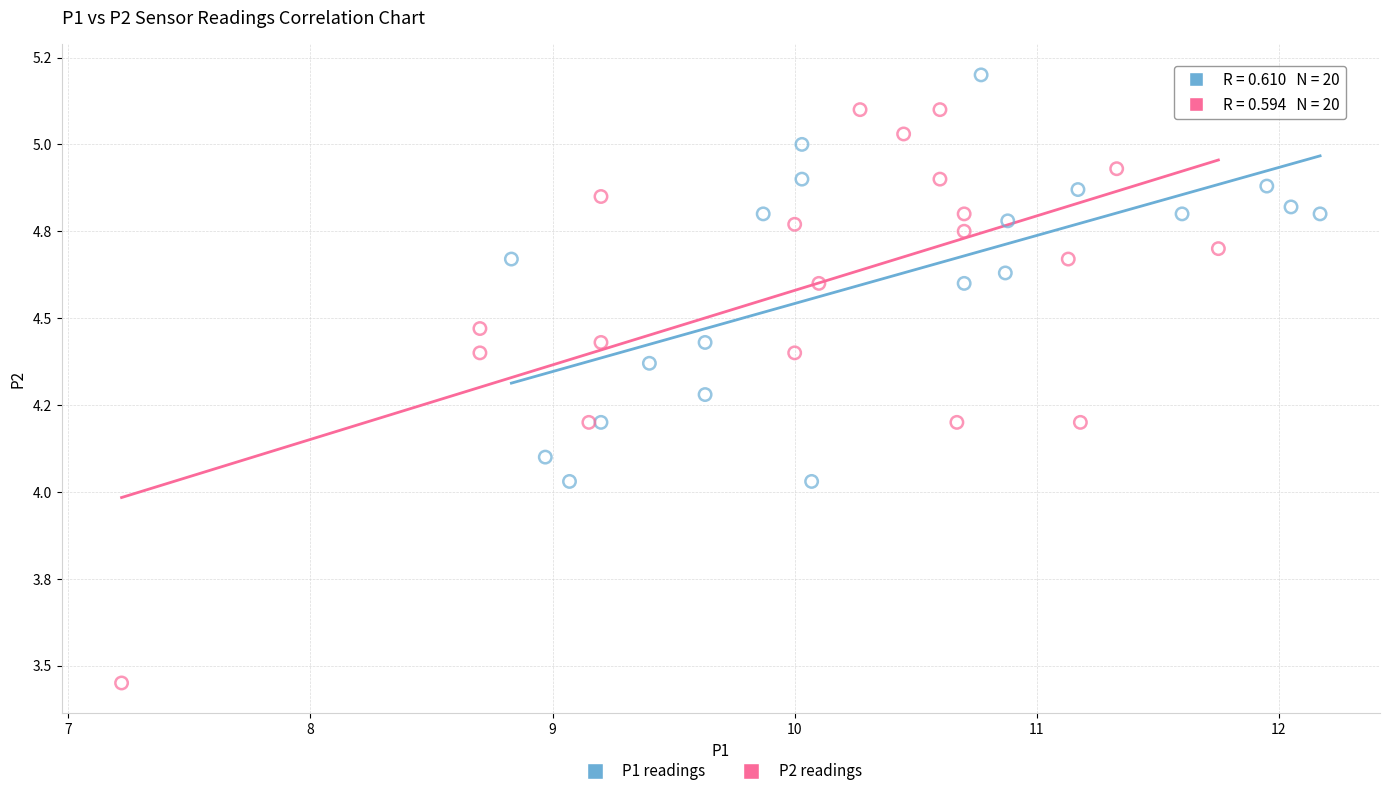

Which series contains the highest Y value?

P1 readings